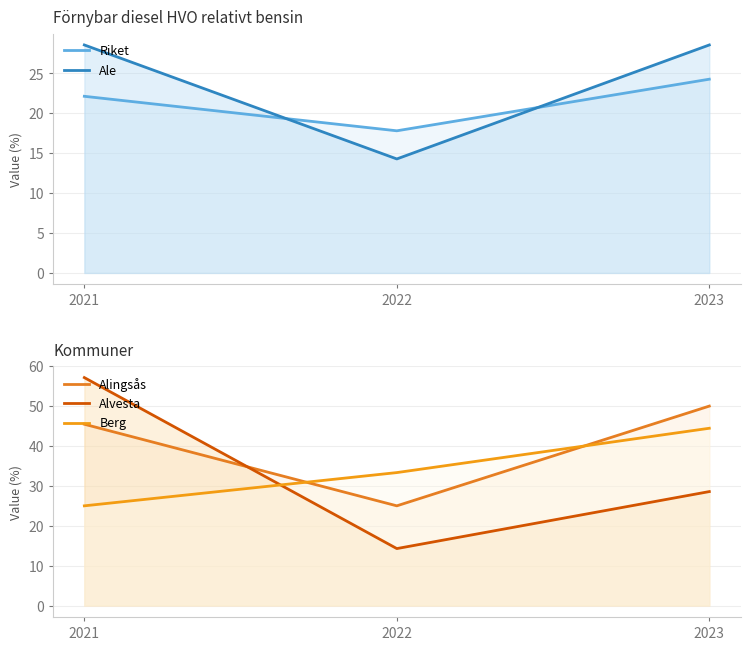

What is the difference between the highest and lowest values at 2023?

25.7